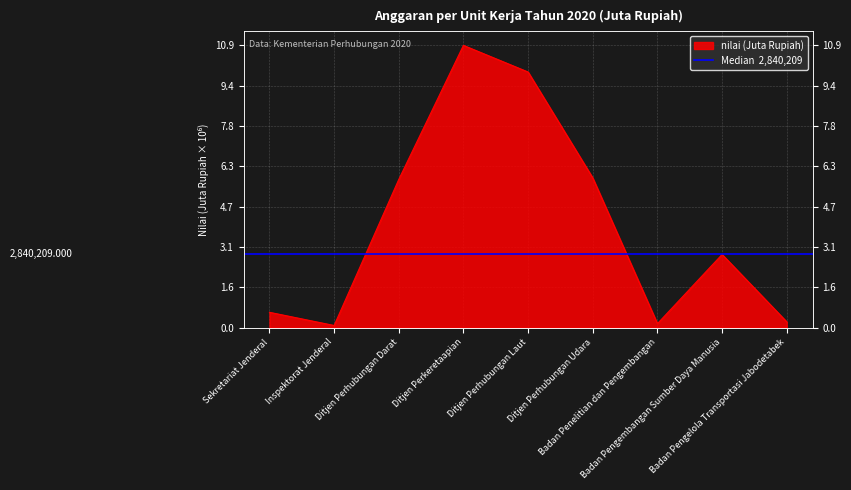

How many points are lower than both their immediate neighbors (excluding endpoints)?

2